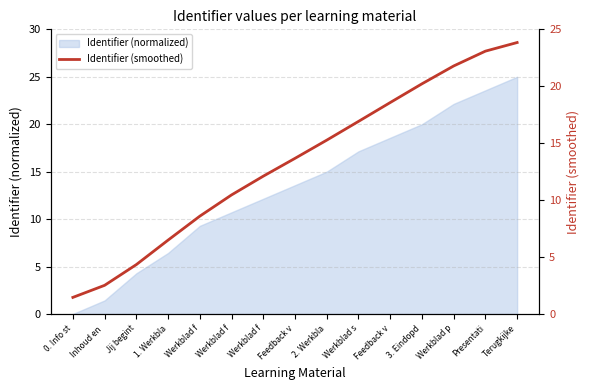

Is it true that the value at 0. Info st is 0.7?

False